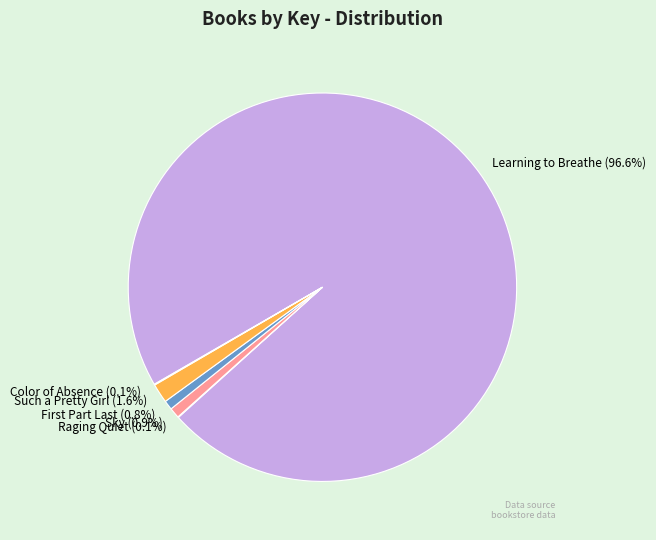

Which slice represents more than half of the pie?

Learning to Breathe